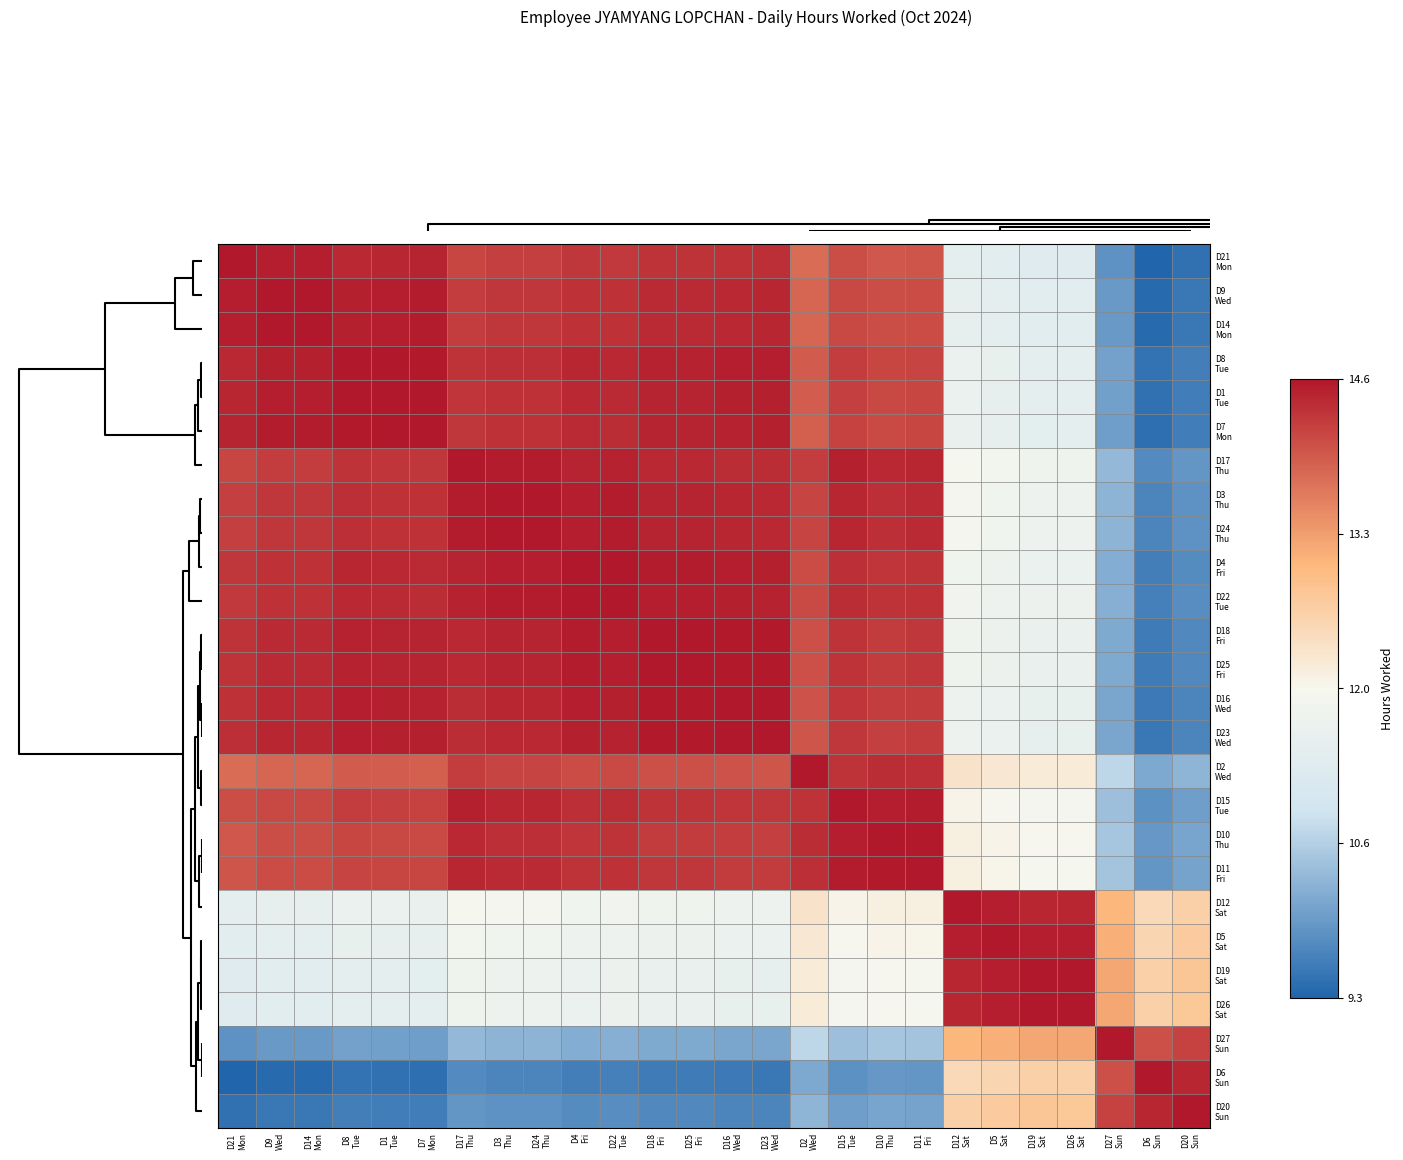

How many data points does each series have?

26